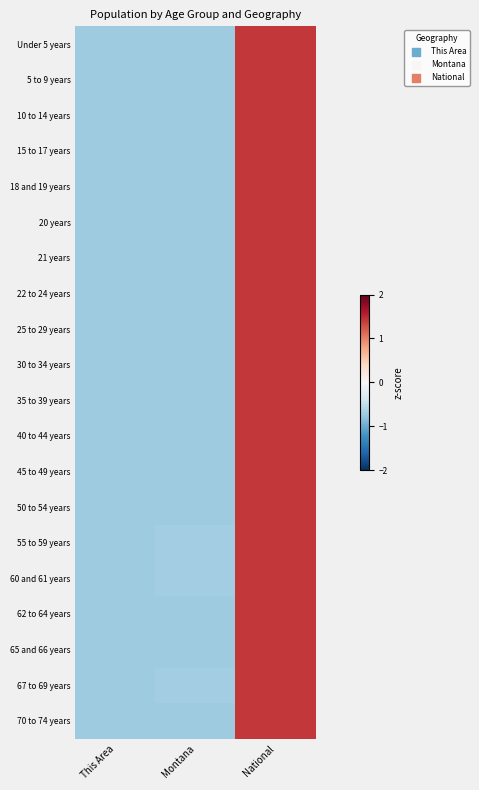

Which category has the lowest value across all series?

This Area